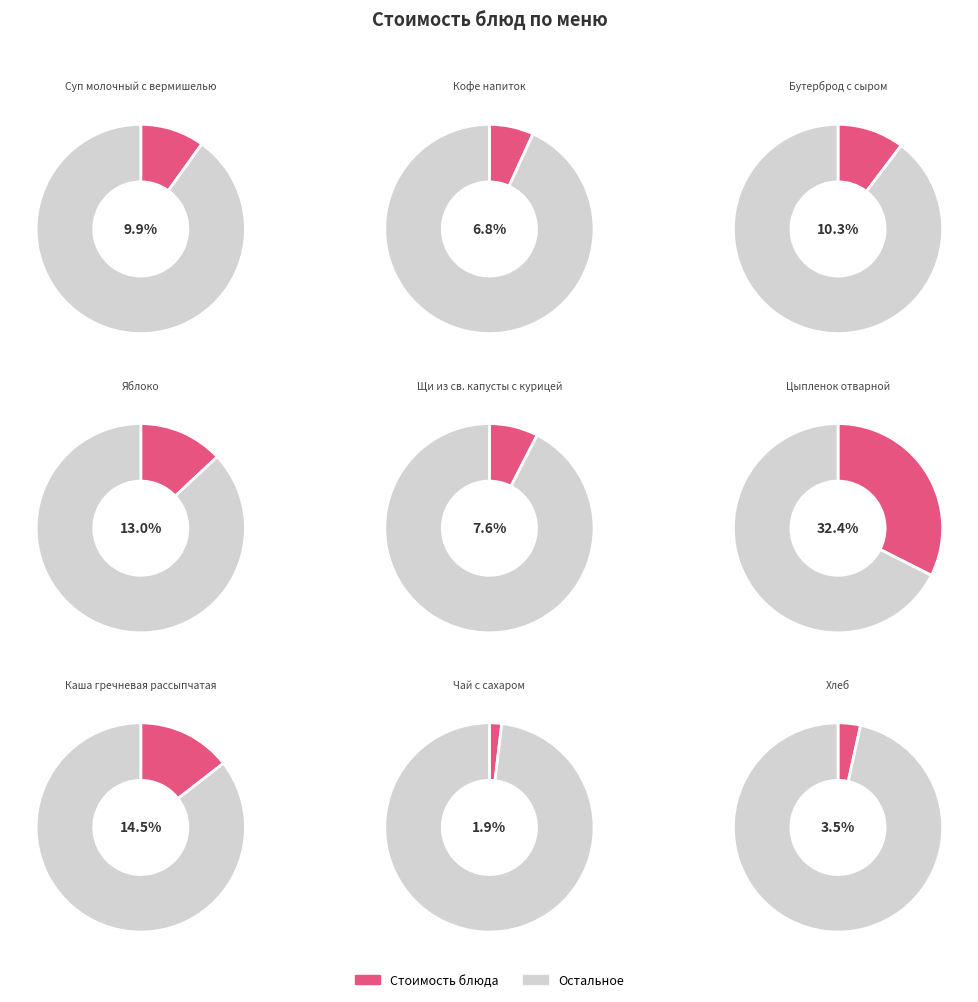

Count the number of slices in the pie.

9